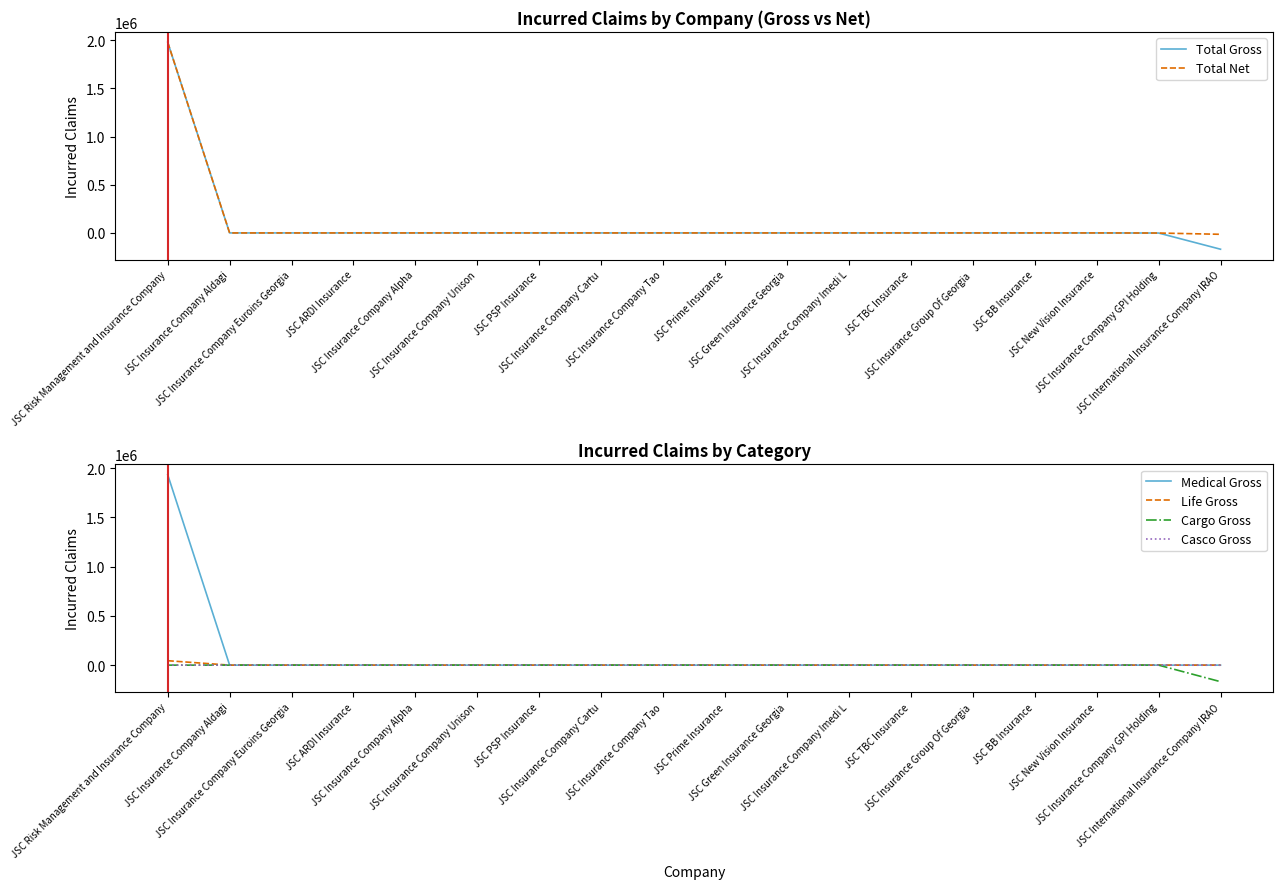

List the labels in order of Total Gross value, largest first.

JSC Risk Management and Insurance Company, JSC Insurance Company Aldagi, JSC Insurance Company Euroins Georgia, JSC ARDI Insurance, JSC Insurance Company Alpha, JSC Insurance Company Unison, JSC PSP Insurance, JSC Insurance Company Cartu, JSC Insurance Company Tao, JSC Prime Insurance, JSC Green Insurance Georgia, JSC Insurance Company Imedi L, JSC TBC Insurance, JSC Insurance Group Of Georgia, JSC BB Insurance, JSC New Vision Insurance, JSC Insurance Company GPI Holding, JSC International Insurance Company IRAO